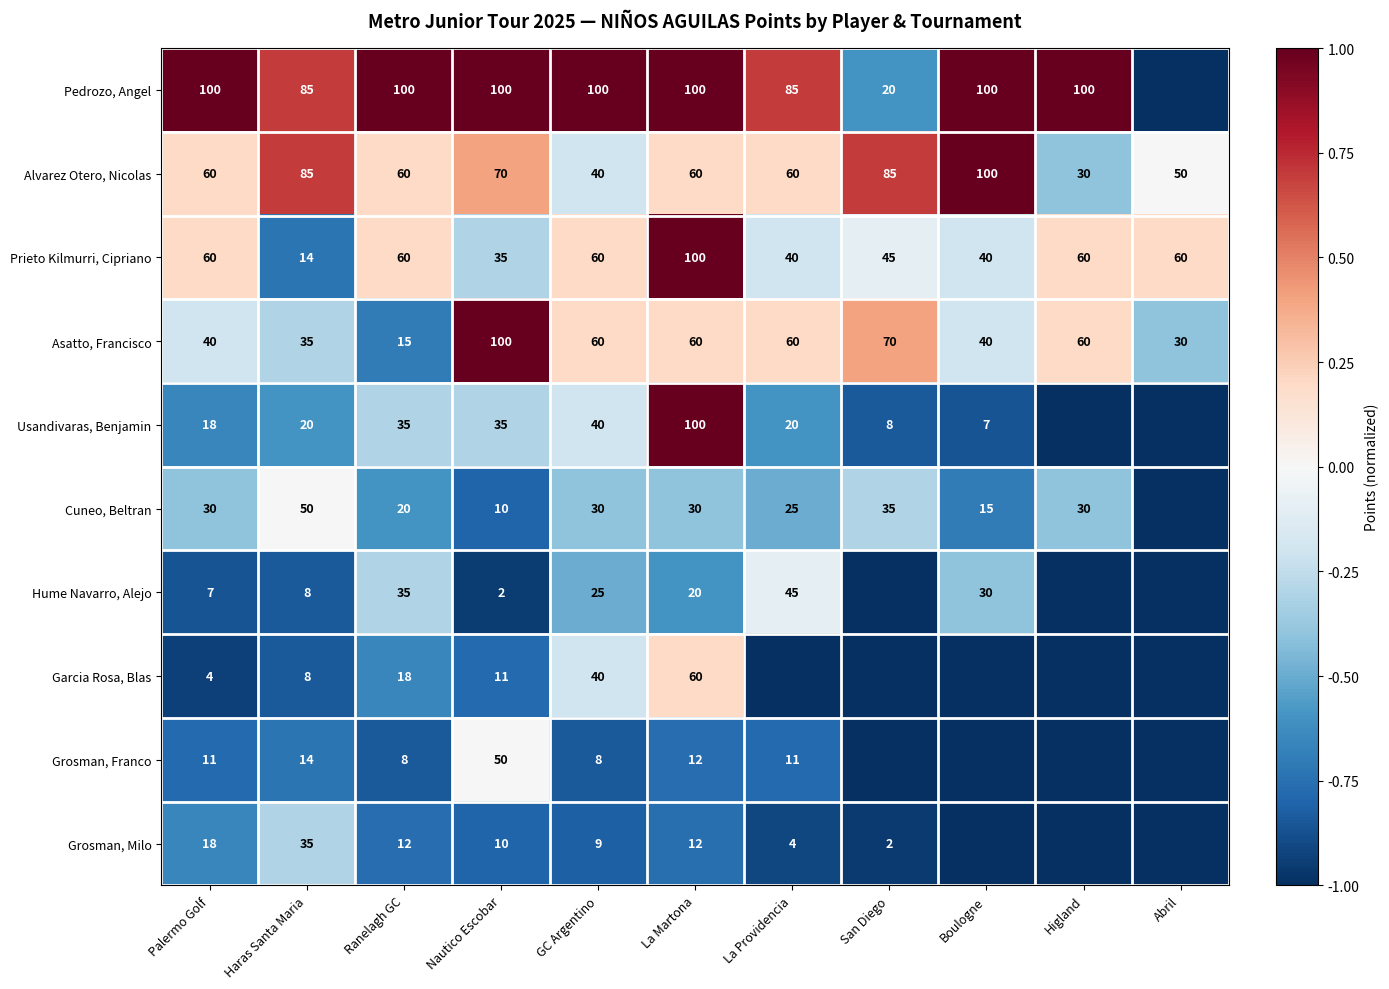

What is the total value across all series at Ranelagh GC?

363